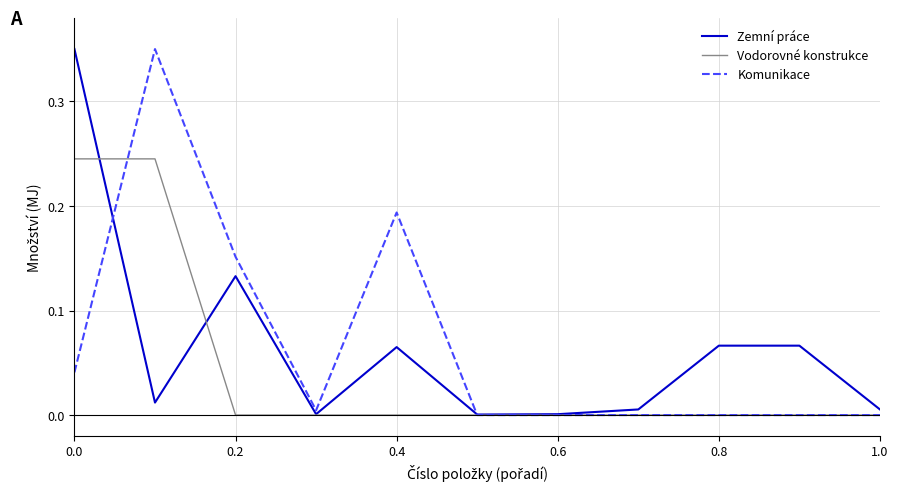

What is the maximum value for Vodorovné konstrukce?

0.2